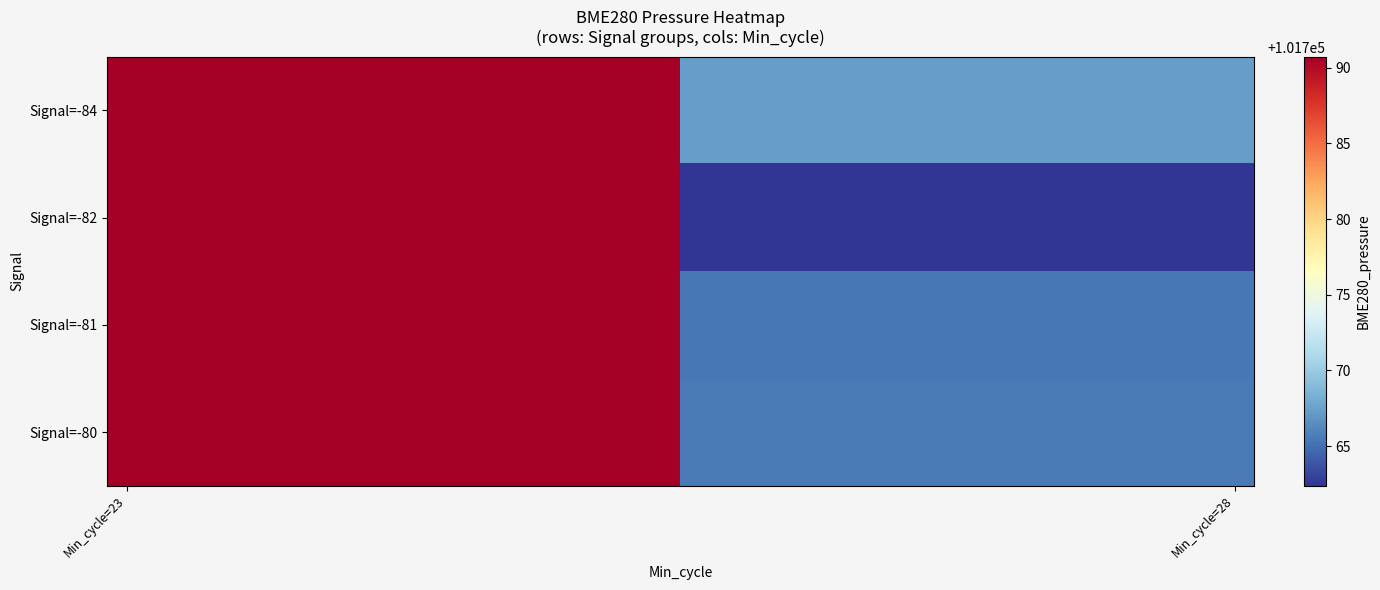

At which category is the sum across all series the highest?

Min_cycle=23